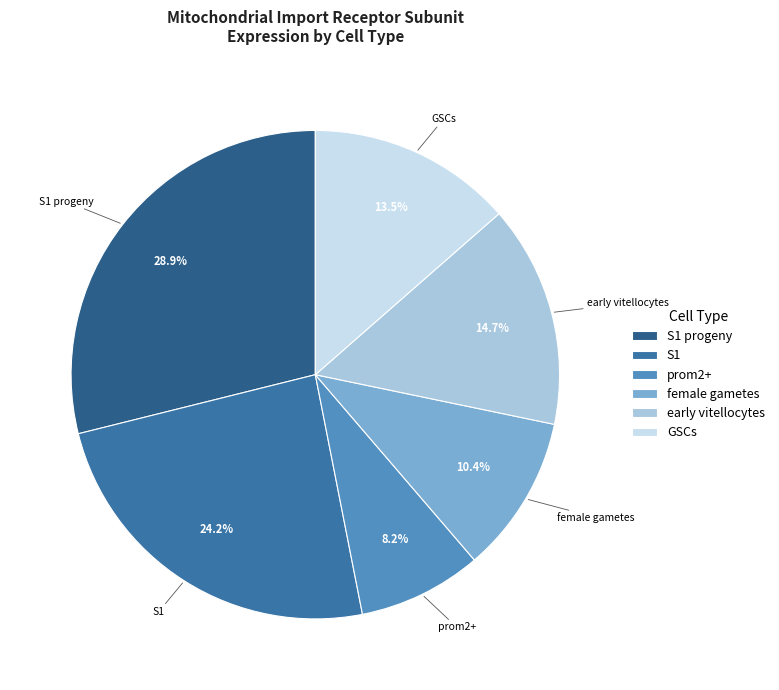

Count the number of slices in the pie.

6